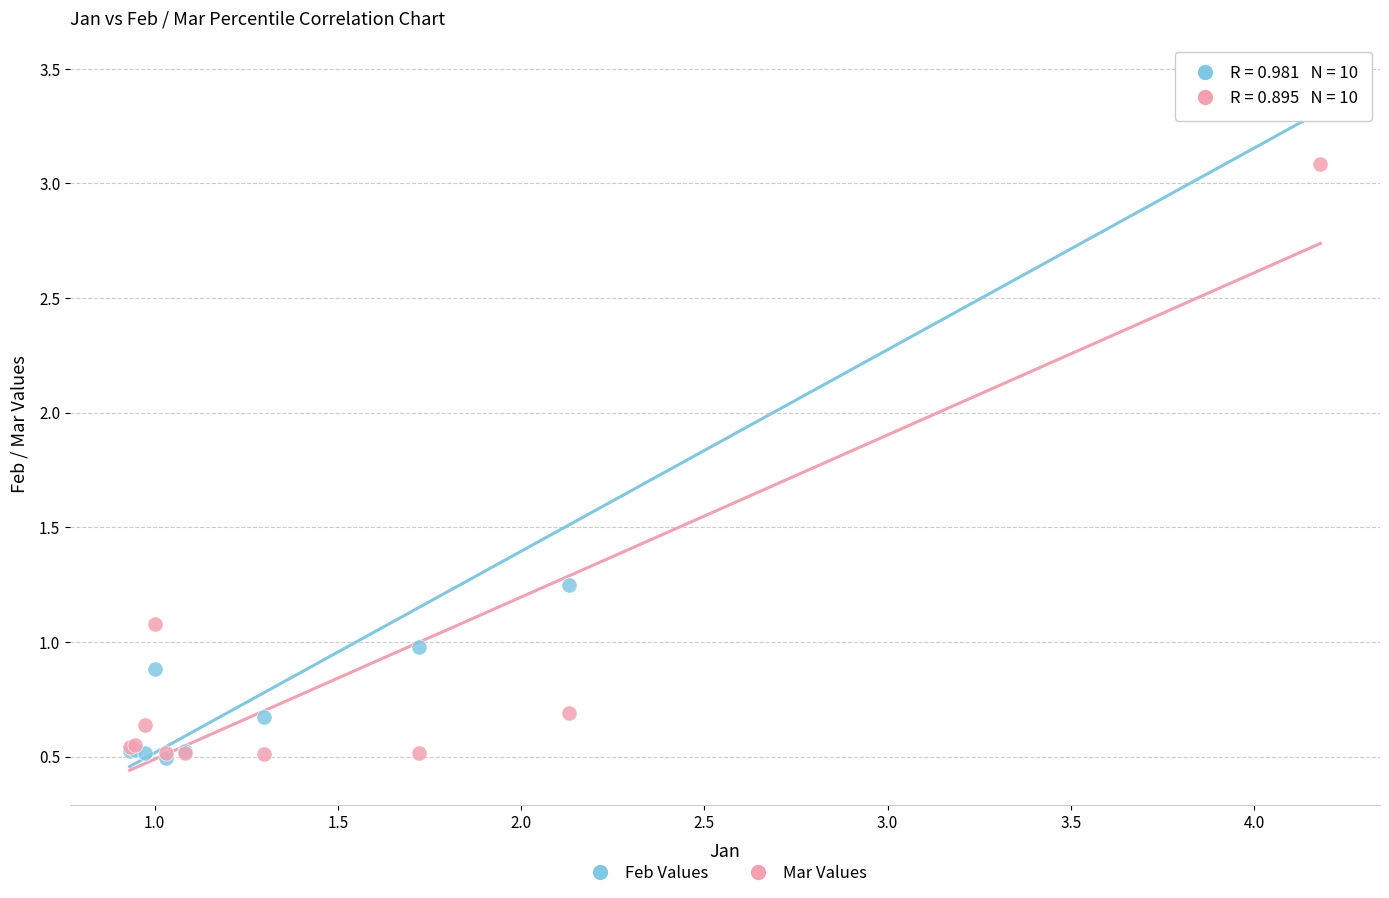

What are all the series names shown in the legend?

Feb Values, Mar Values